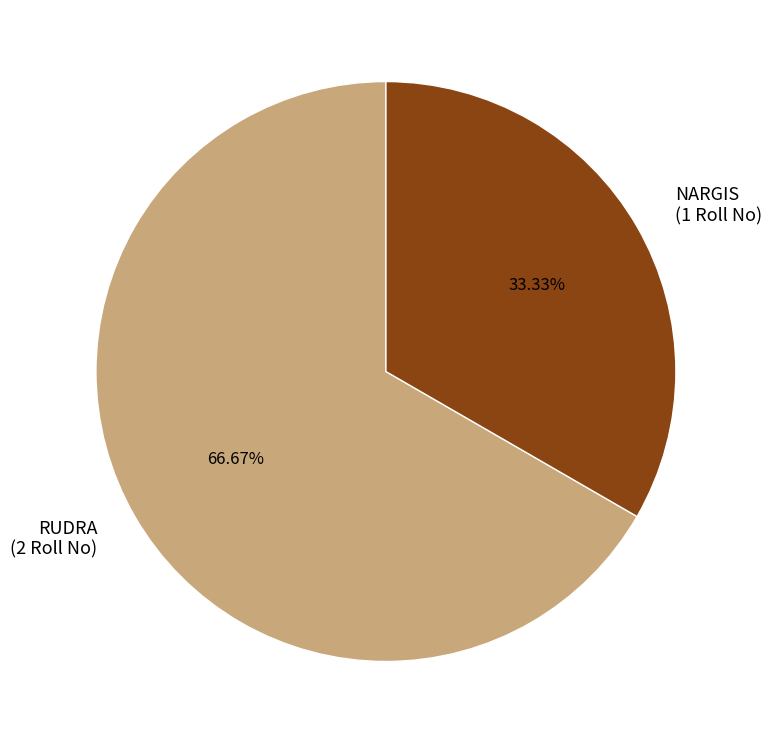

To the nearest percent, what portion does RUDRA represent?

67%